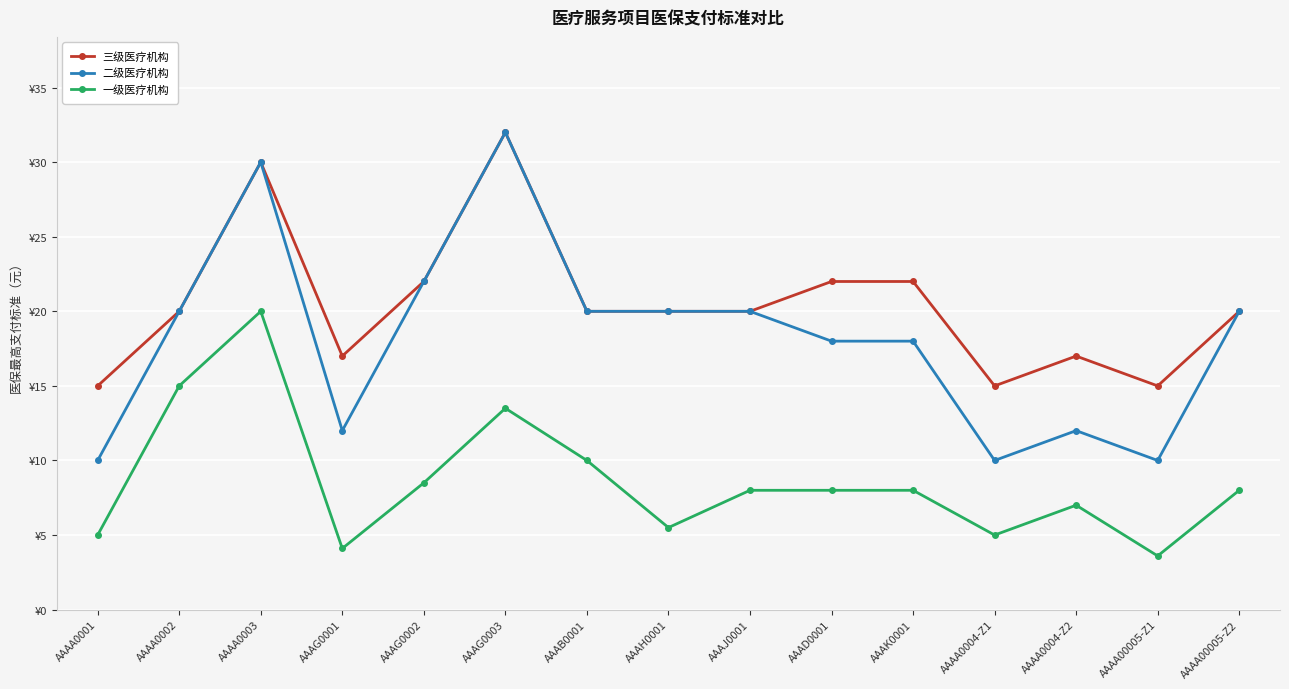

In 三级医疗机构, how many points are lower than both neighbors (excluding endpoints)?

3